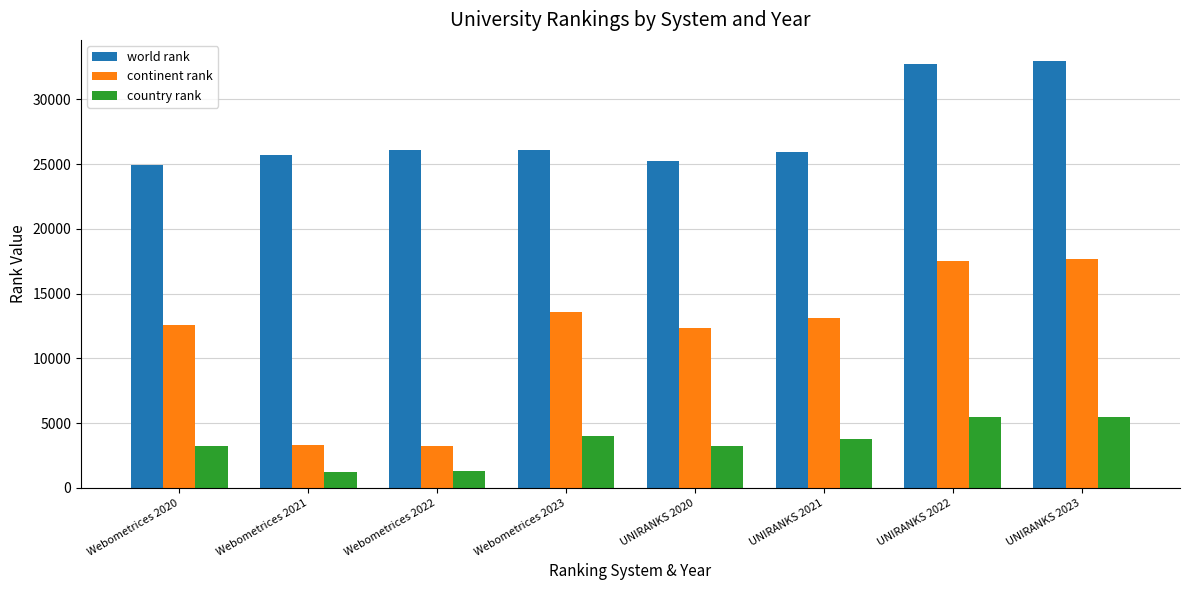

What is the lowest value of the world rank series?

24930